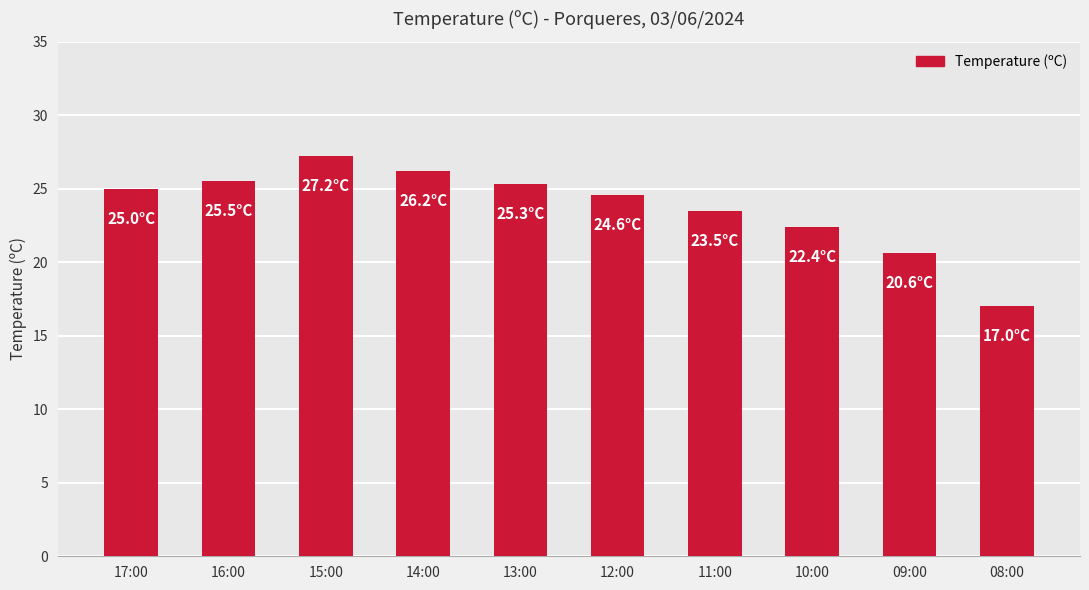

Count the number of categories in the chart.

10